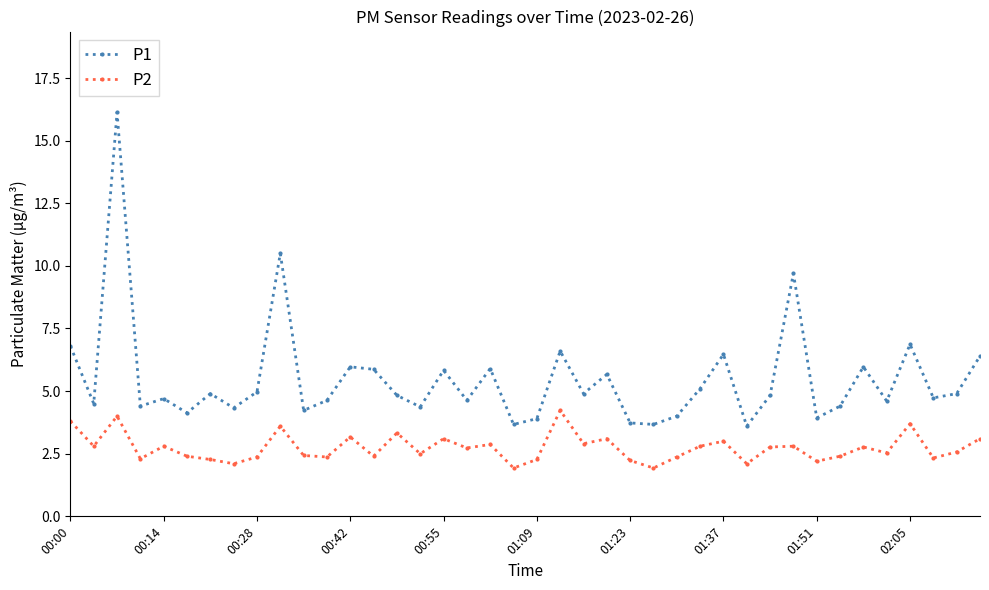

Which series has the largest range (max minus min)?

P1